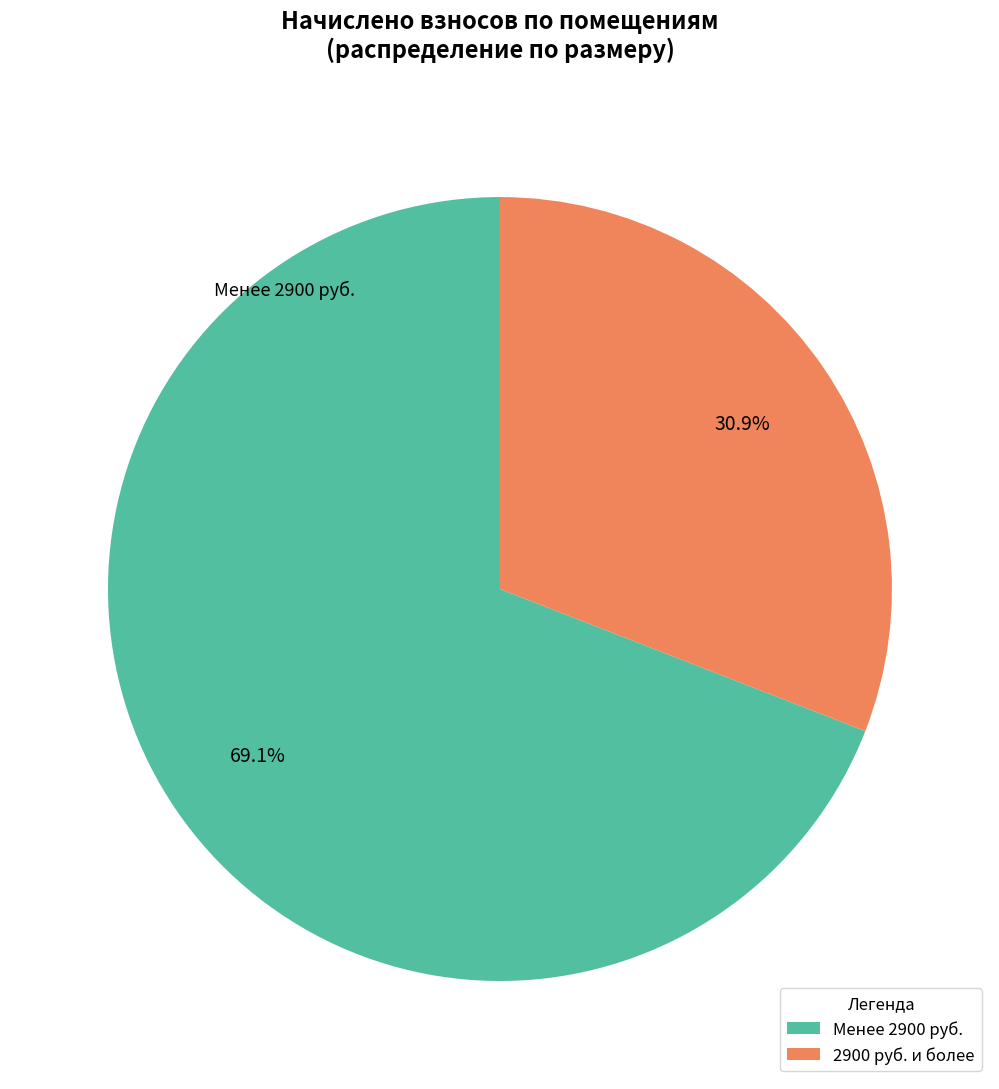

Does any single category account for the majority?

Yes